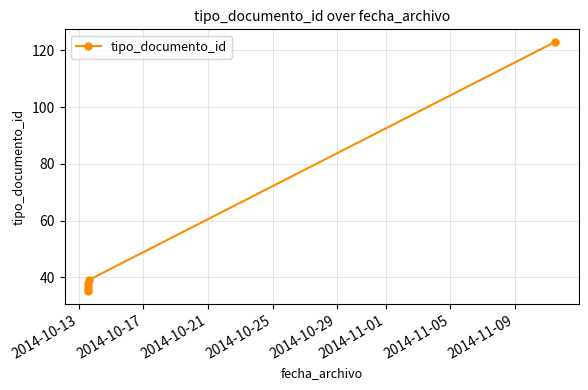

What is the difference between the maximum and minimum values?

88